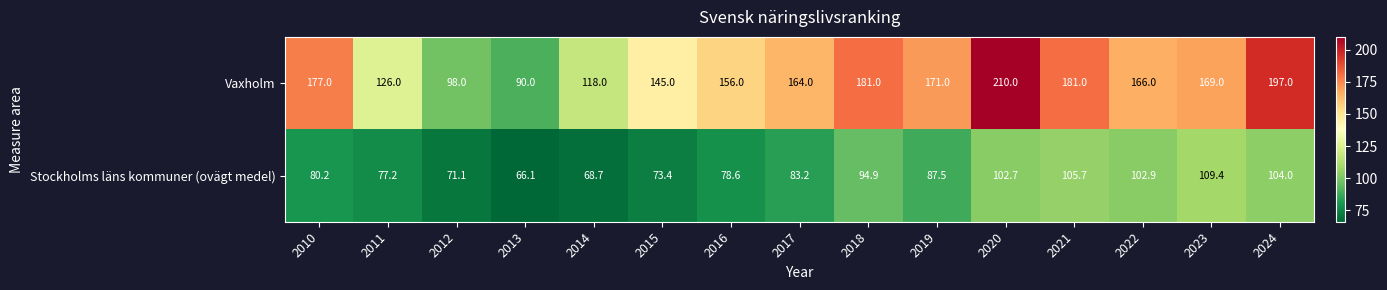

What is the difference between the highest and lowest values at 2013?

23.9